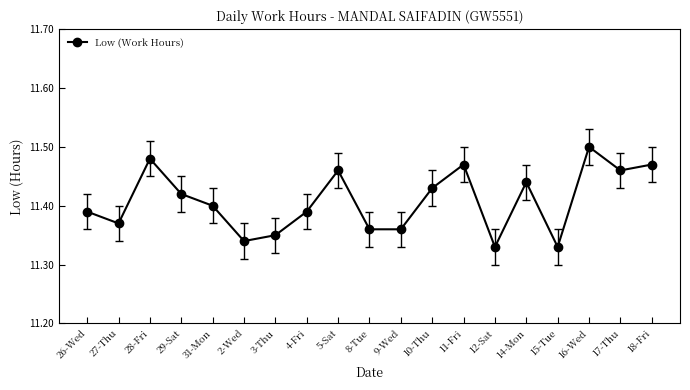

Which category has the highest value across all series?

16-Wed